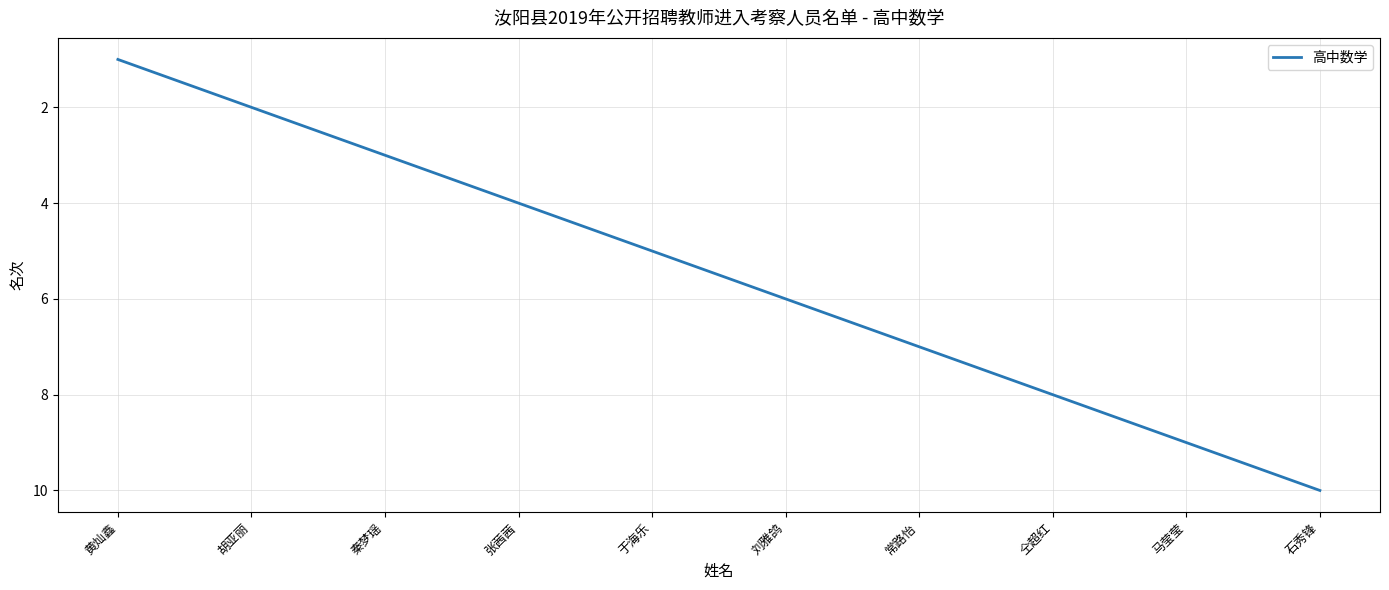

Reading right to left, transcribe all the data shown in this chart.

10	9	8	7	6	5	4	3	2	1